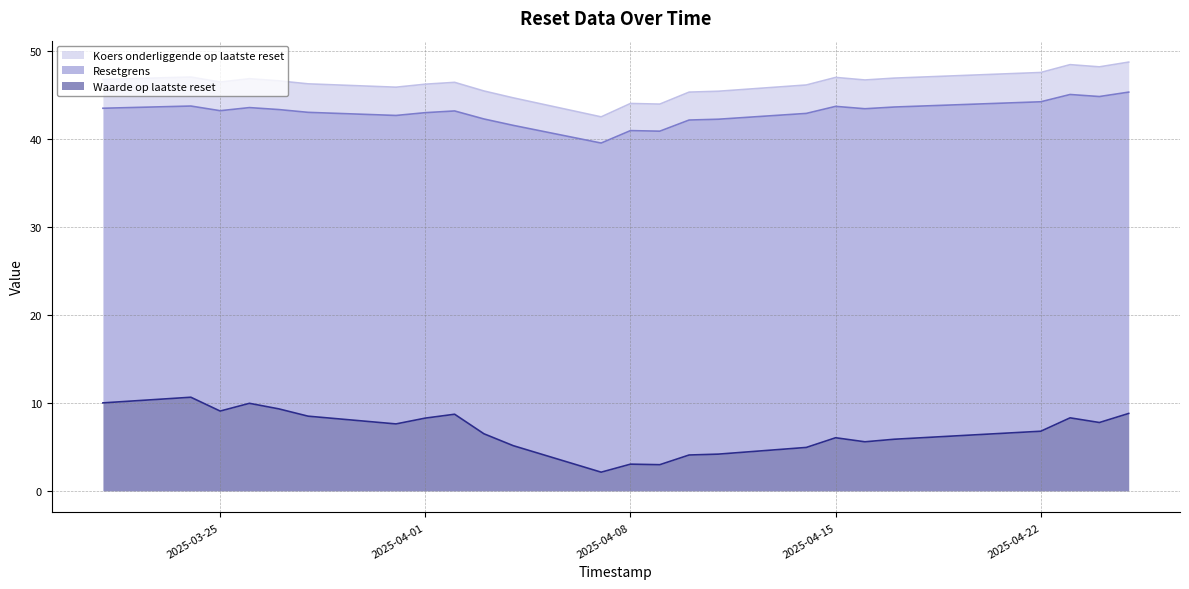

True or false: Resetgrens and Waarde op laatste reset cross at least once.

False